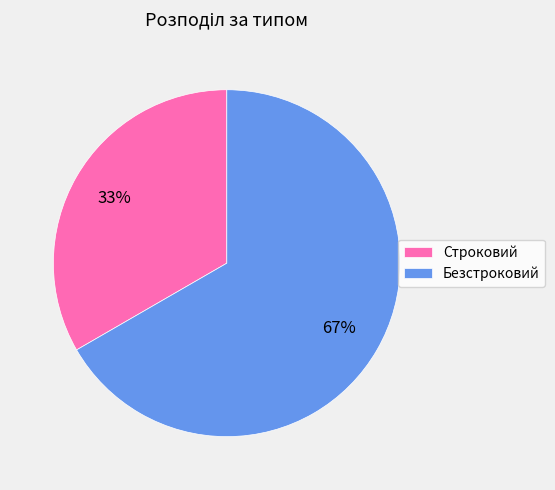

Does Строковий represent more than half of the total?

No